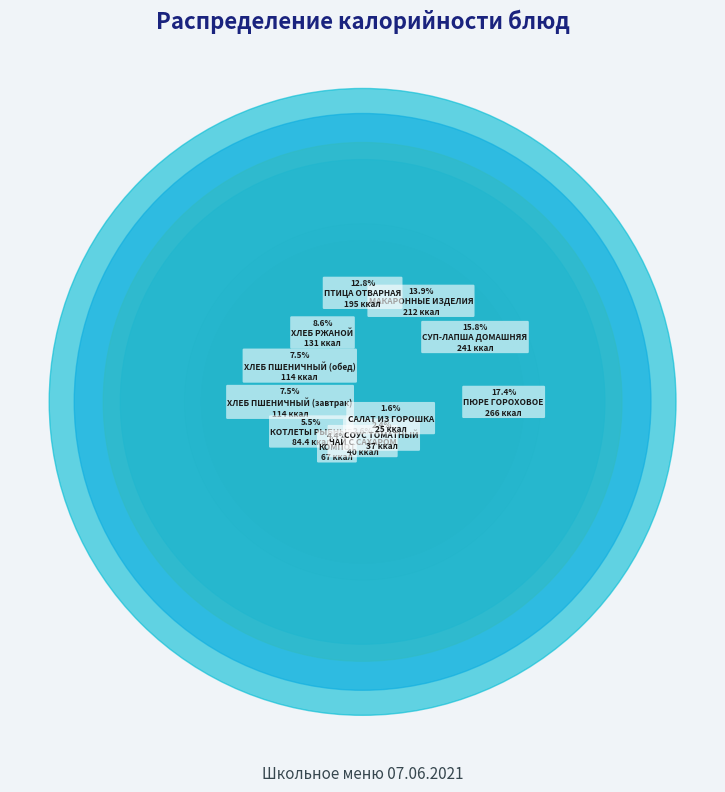

What percentage do СУП-ЛАПША ДОМАШНЯЯ and МАКАРОННЫЕ ИЗДЕЛИЯ together represent?

29.7%